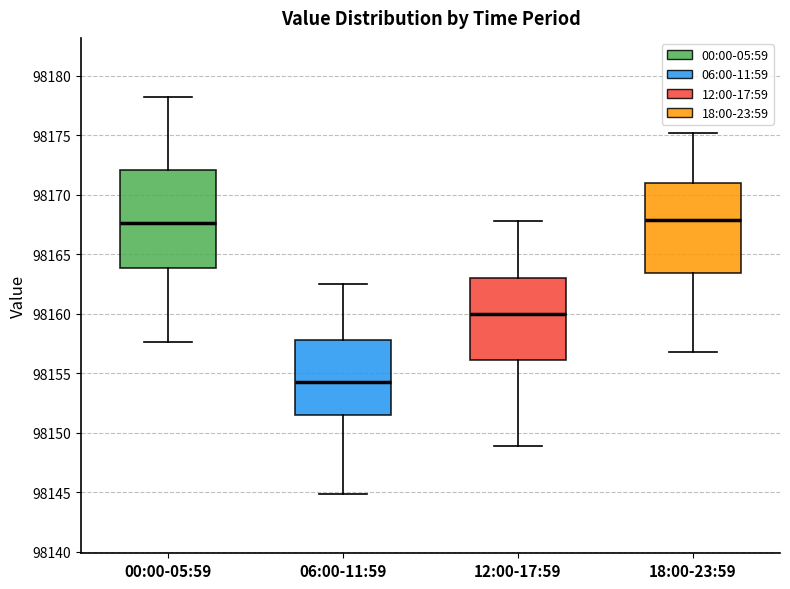

Comparing the boxes themselves (not the whiskers), which one is the tallest?

00:00-05:59